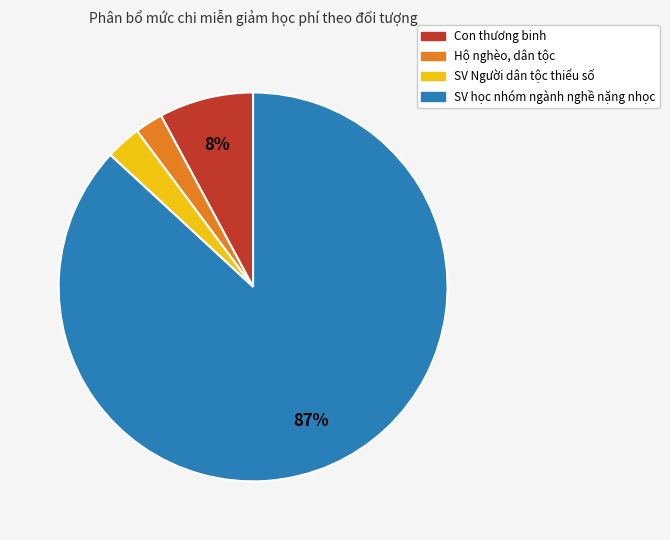

How many segments does this pie chart have?

4